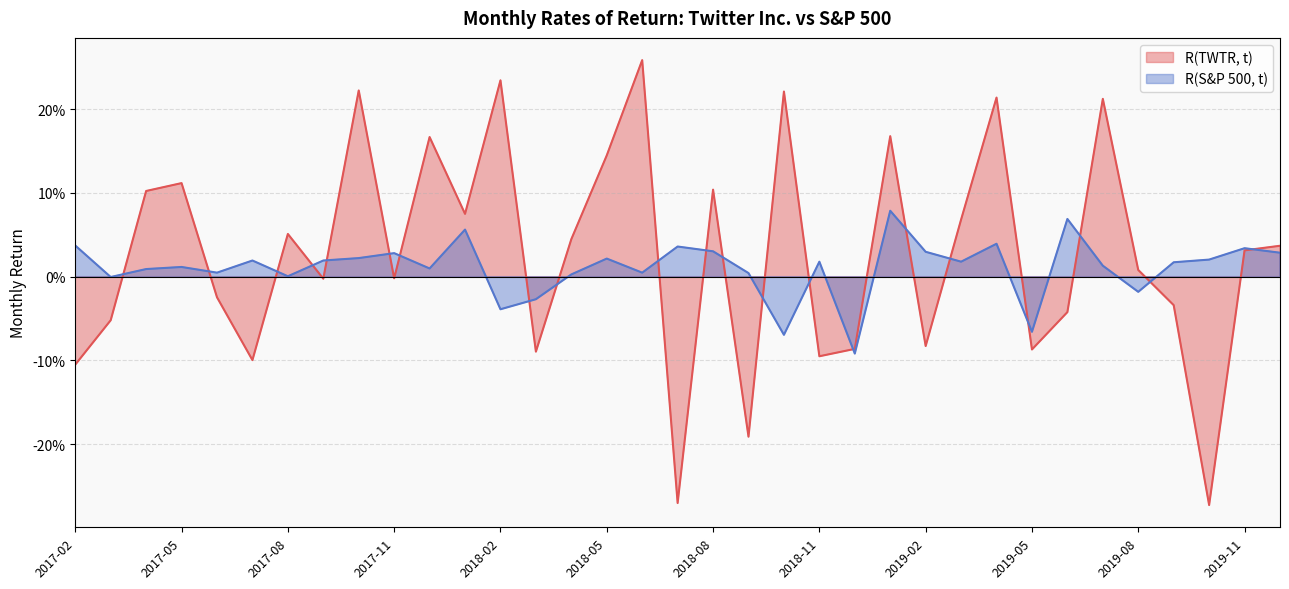

What position from the right is 2019-11?

2